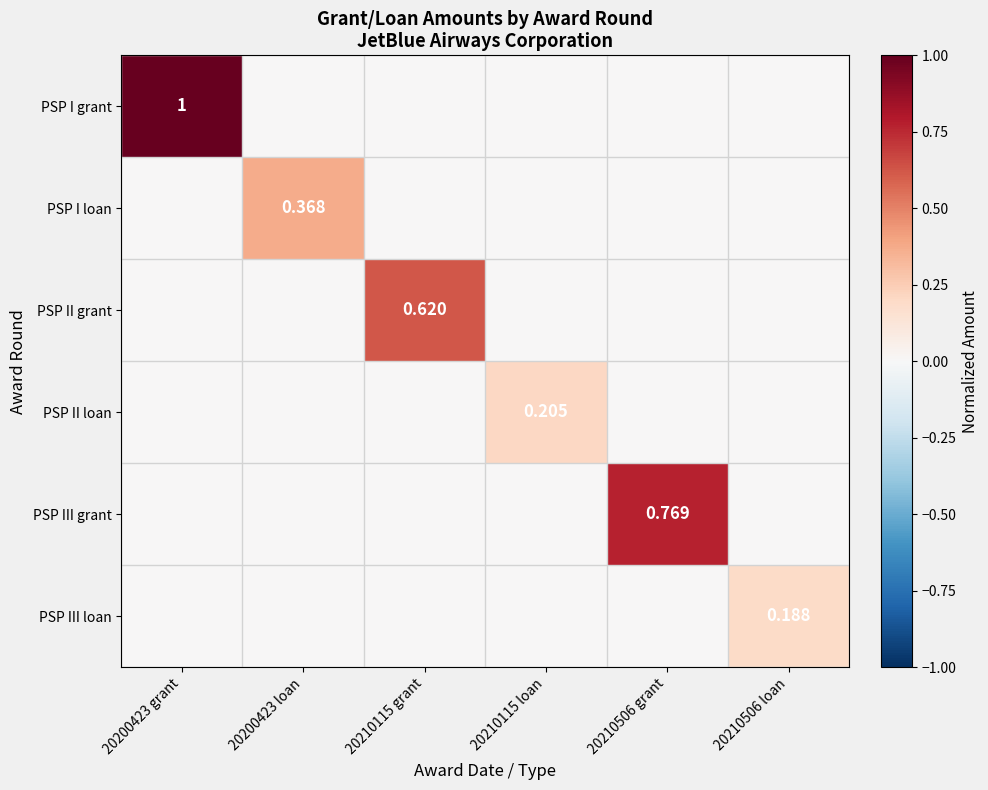

True or false: PSP II loan has a value of -0.1 at 20210506 grant.

False